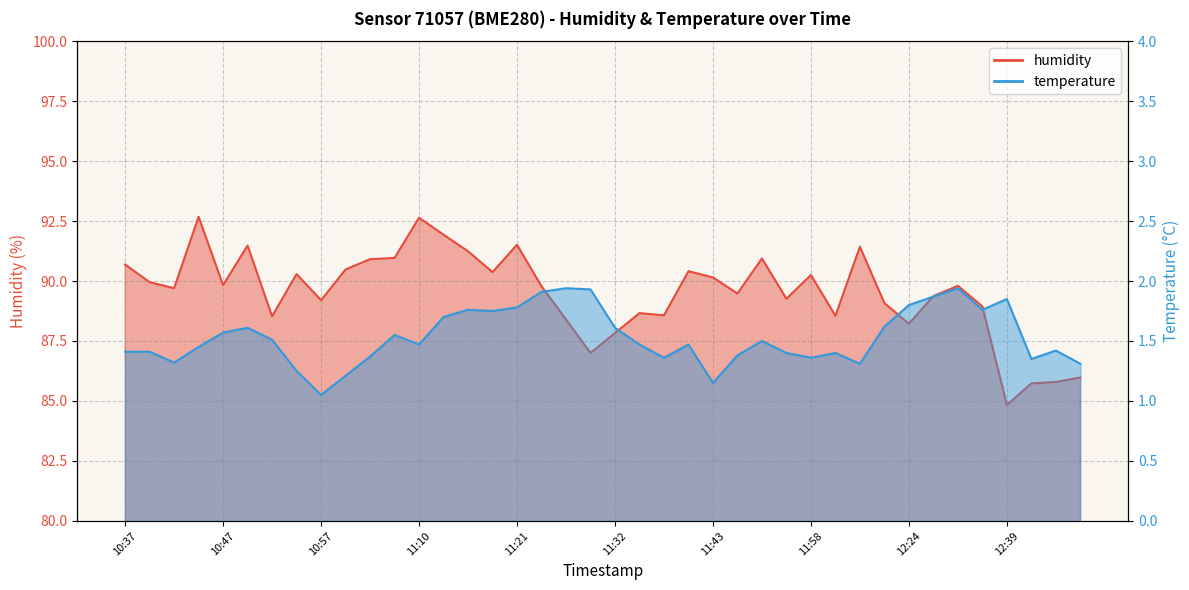

Which series changed the most between 11:10 and 12:04?

humidity